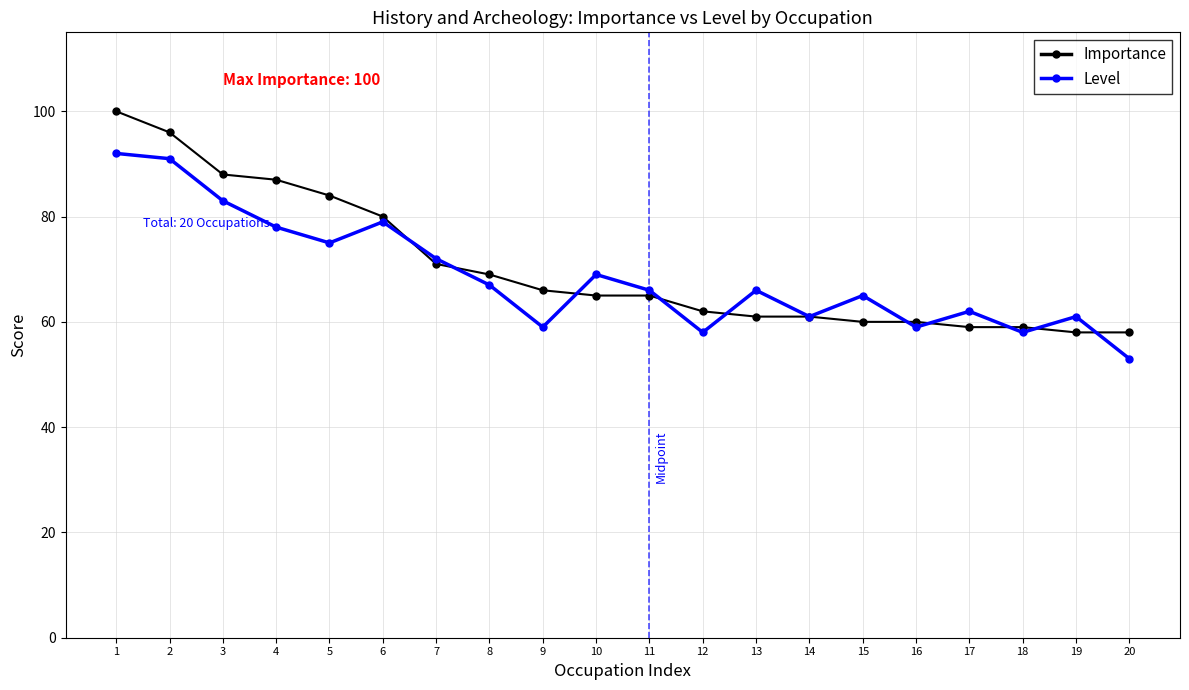

Is this an area chart (filled region under the line)?

No